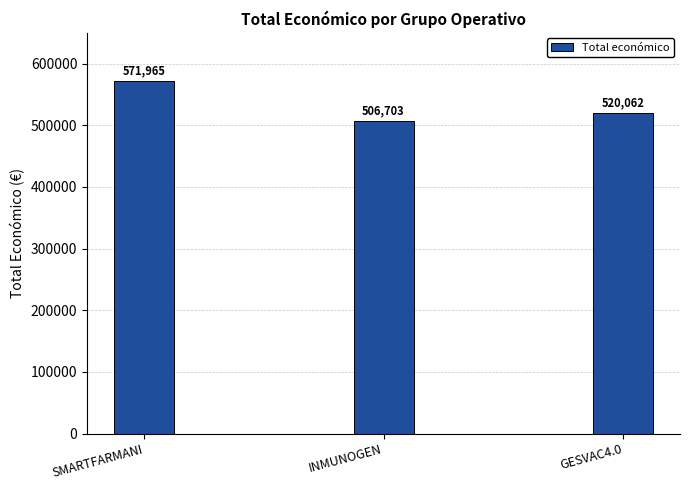

What is the sum of all values?

1598730